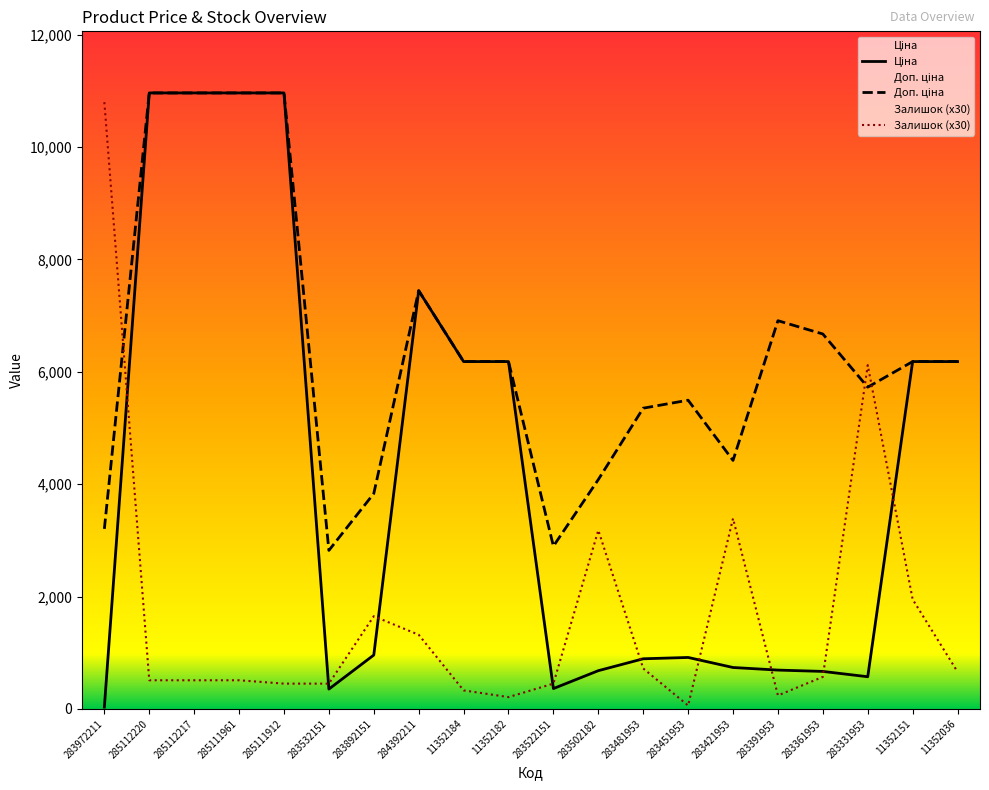

At which category does Залишок (x30) reach its first local valley?

11352182